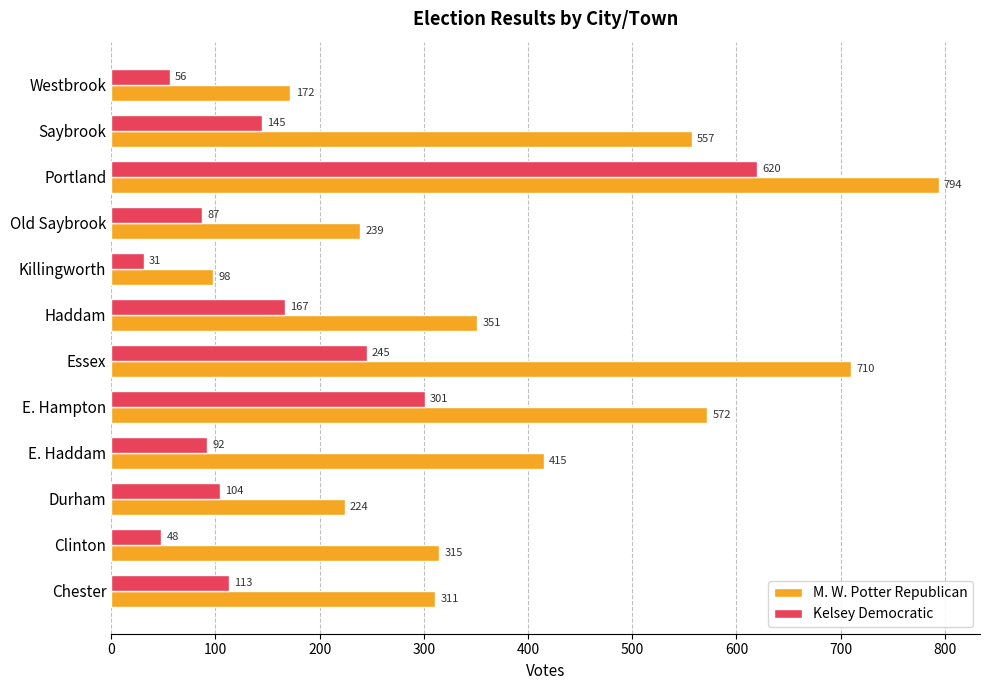

At how many categories does at least one series exceed 515?

4